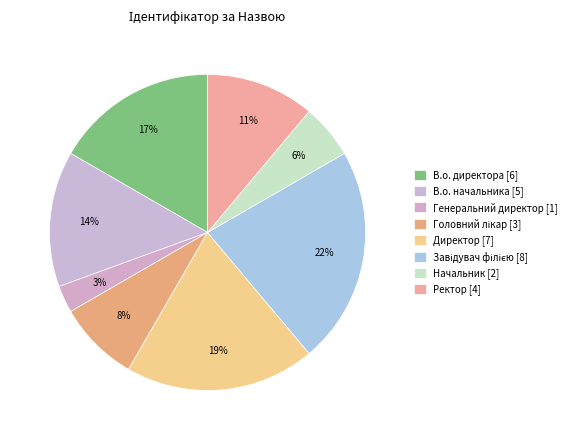

What is the smallest slice in the pie chart?

Генеральний директор